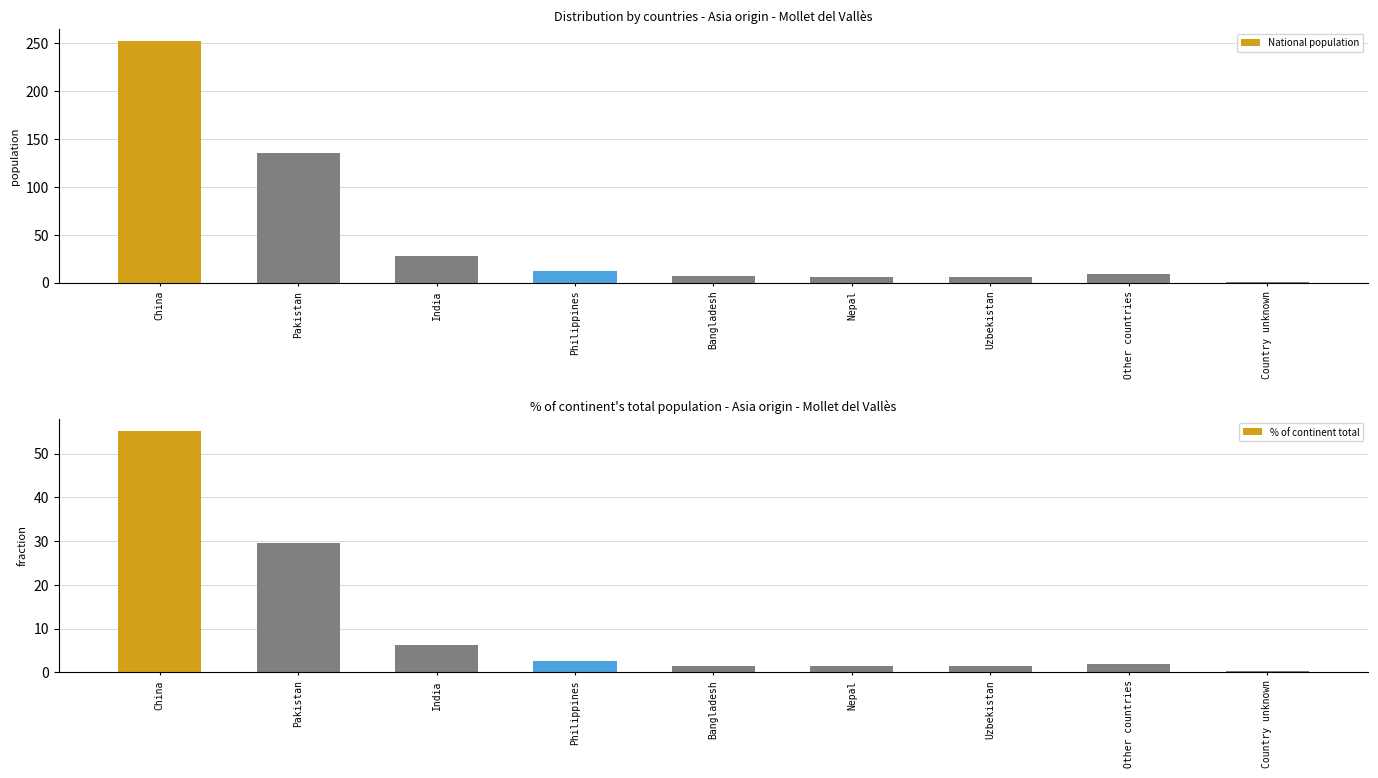

How many groups of bars are there?

9